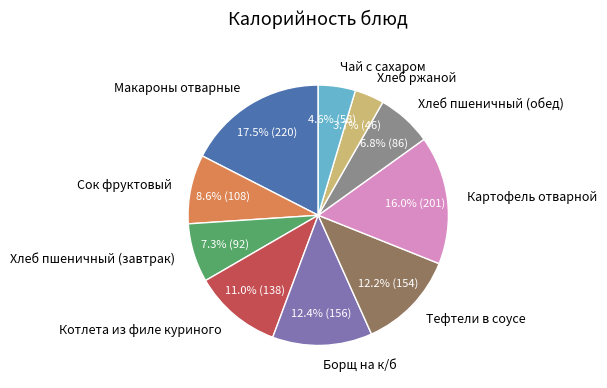

How many segments does this pie chart have?

10